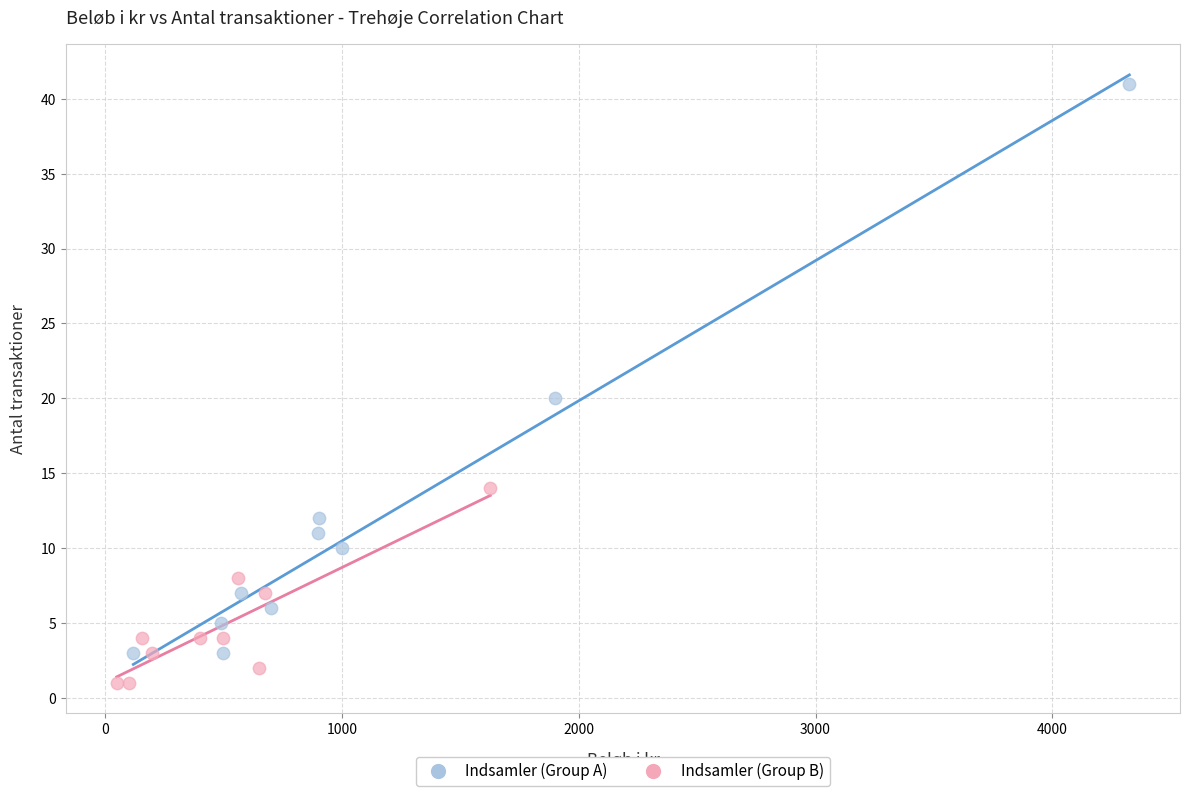

Which series reaches the minimum Y coordinate?

Indsamler (Group B)